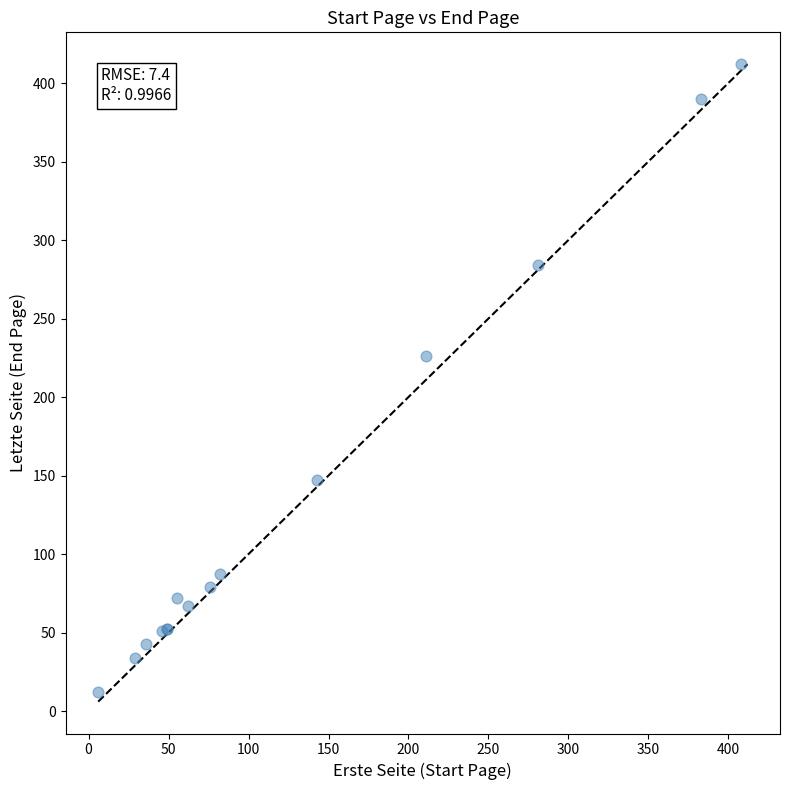

What Y value in the scatter plot is closest to 212?

226